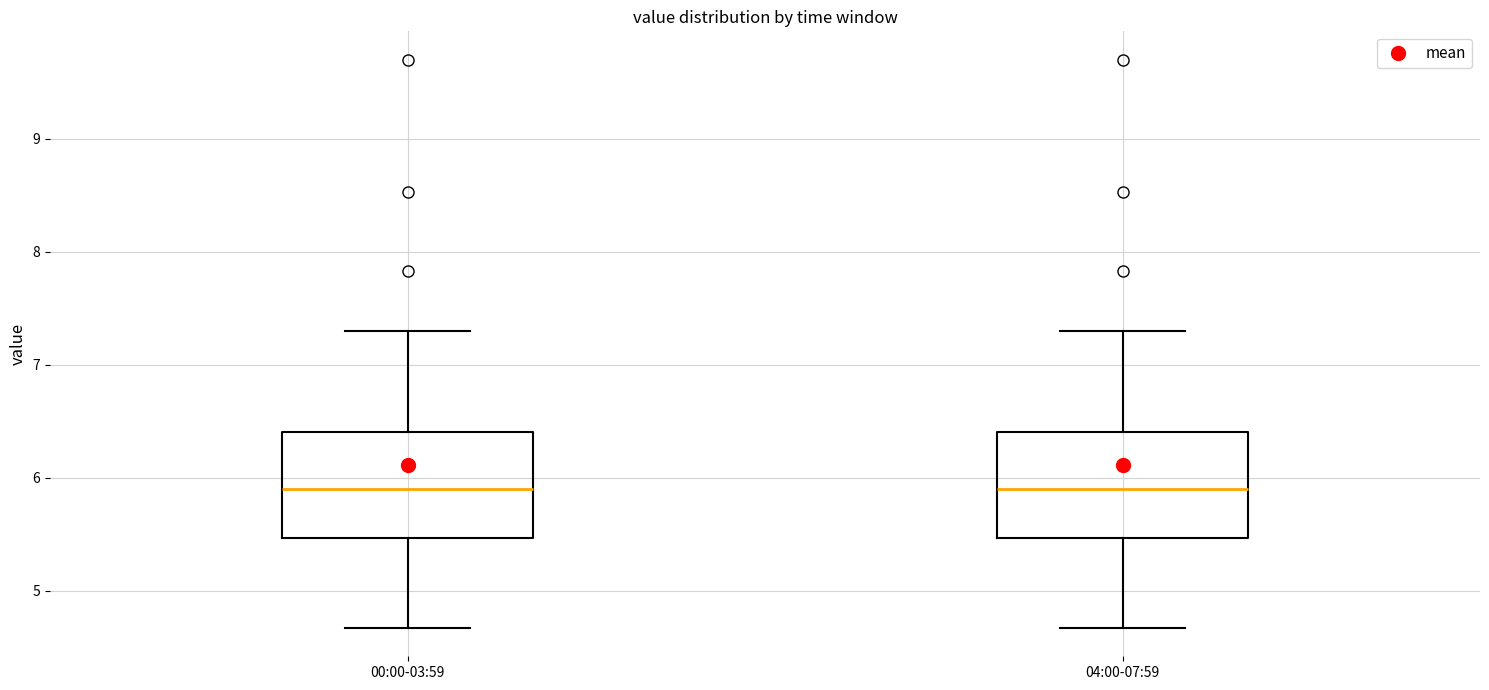

Reading left to right, read every box against the y-axis: the position of its median line, the range the box covers, and the ends of its whiskers. The values are not printed on the chart, so give them approximately, as read against the axis.

00:00-03:59: median 5.9, box 5.5 to 6.4, whiskers 4.7 to 7.3
04:00-07:59: median 5.9, box 5.5 to 6.4, whiskers 4.7 to 7.3